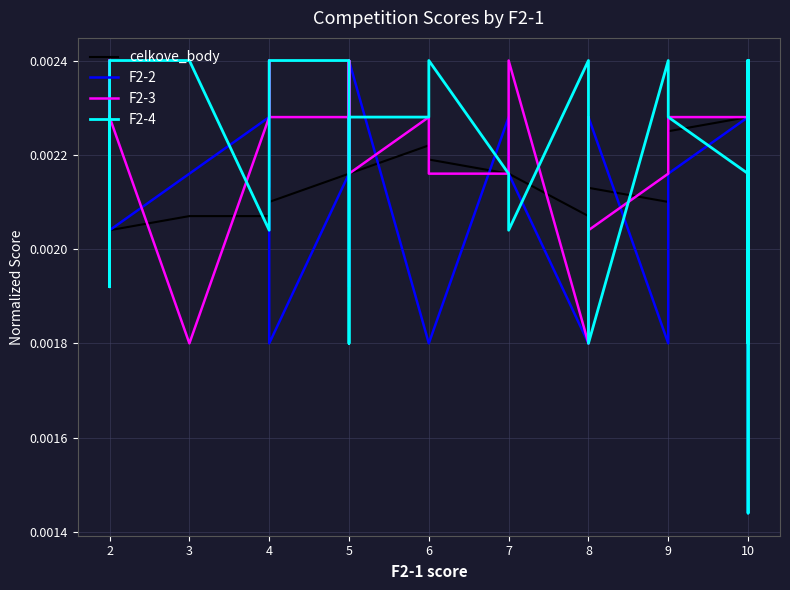

What are all the series names shown in the legend?

celkove_body, F2-2, F2-3, F2-4